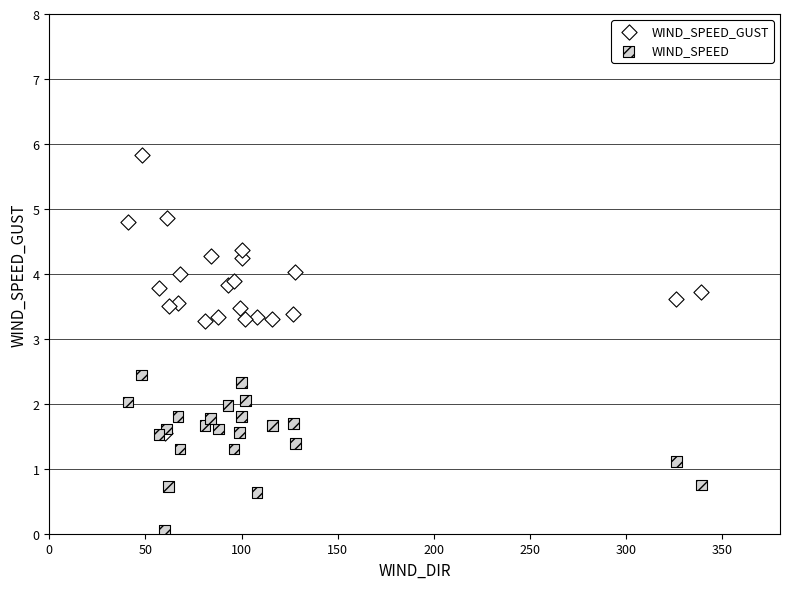

In the WIND_SPEED series, what Y value is closest to 1?

1.1